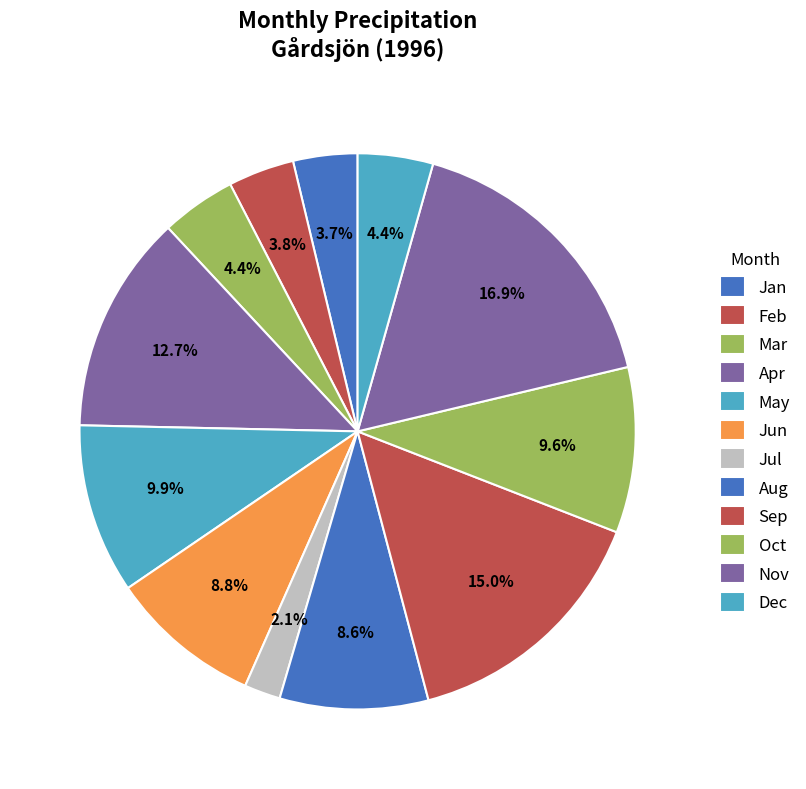

How many segments does this pie chart have?

12